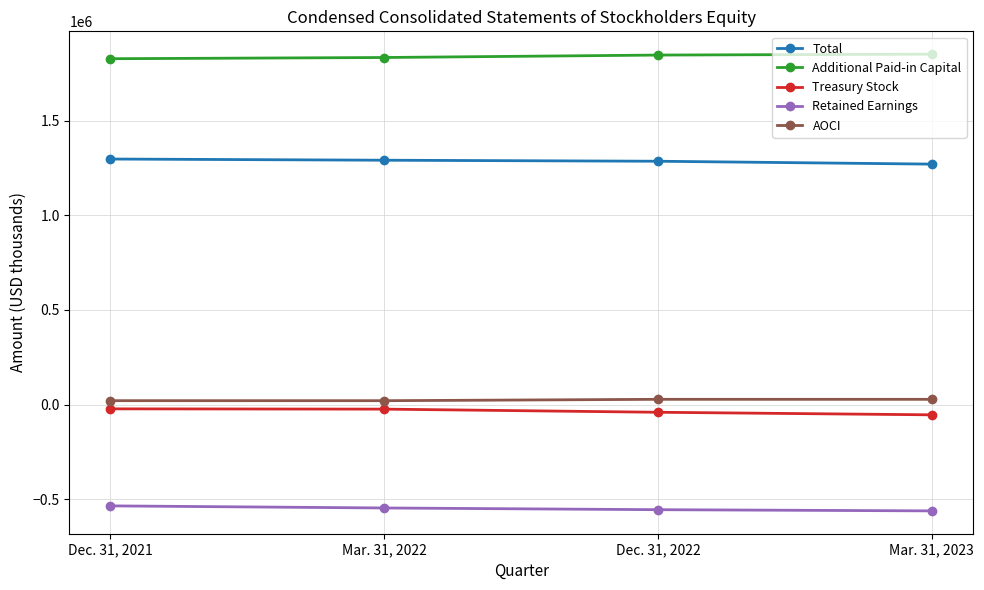

What is the label of the 1st point from the left?

Dec. 31, 2021